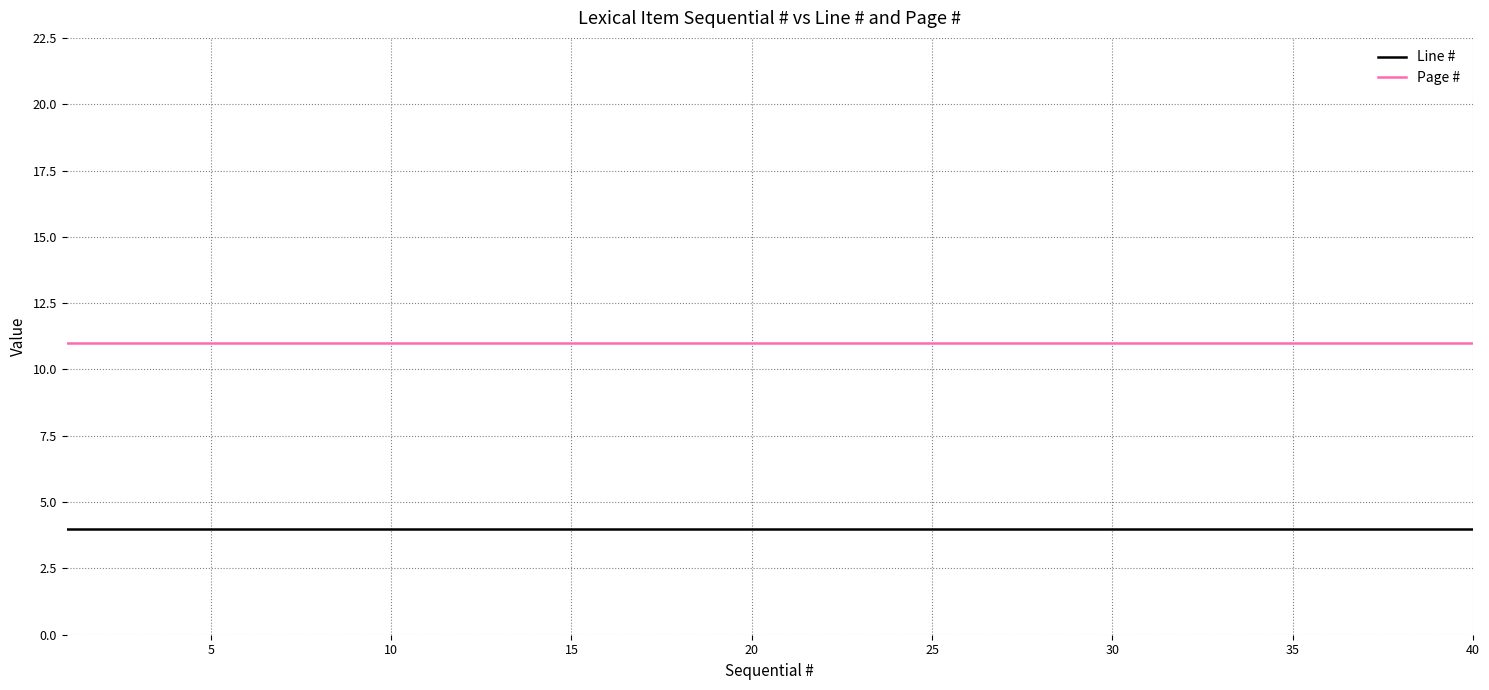

Reading left to right, what are all the values shown in this chart?

Line #: 4	4	4	4	4	4	4	4	4	4	4	4	4	4	4	4	4	4	4	4	4	4	4	4	4	4	4	4	4	4	4	4	4	4	4	4	4	4	4	4
Page #: 11	11	11	11	11	11	11	11	11	11	11	11	11	11	11	11	11	11	11	11	11	11	11	11	11	11	11	11	11	11	11	11	11	11	11	11	11	11	11	11